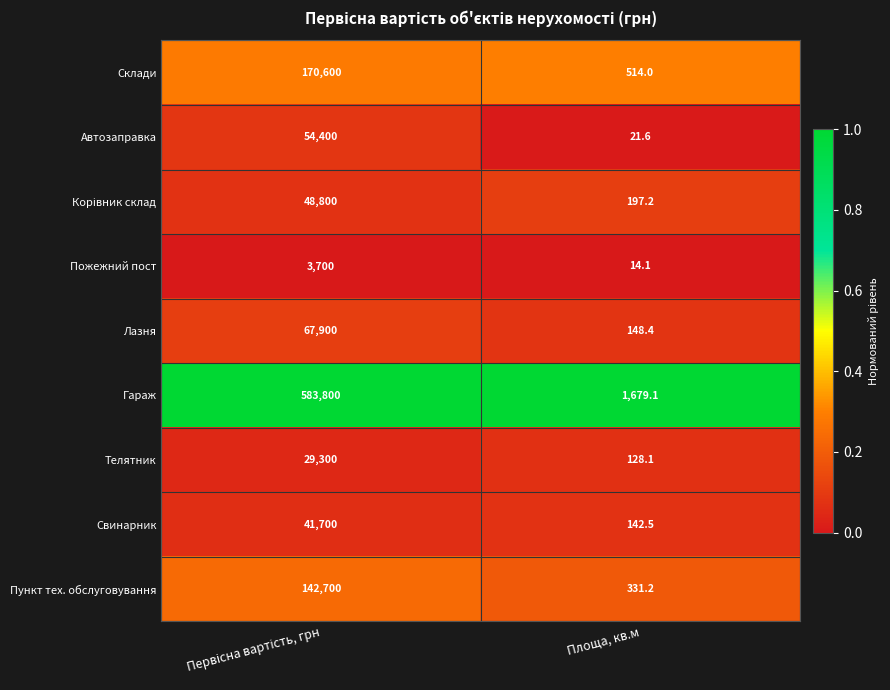

True or false: Лазня has a value of 95.6 at Площа, кв.м.

False